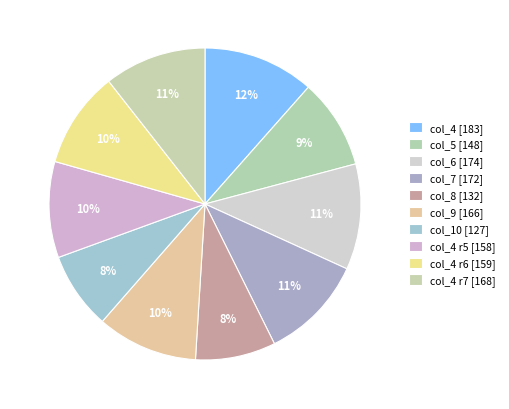

Is there a majority slice in this chart?

No